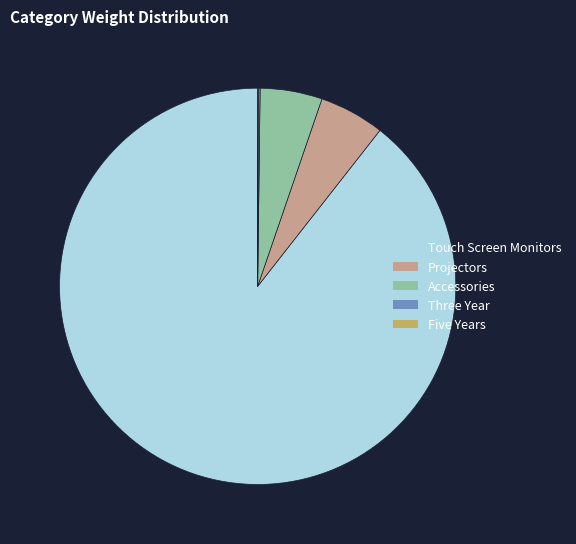

True or false: Projectors accounts for 14% of the total.

False